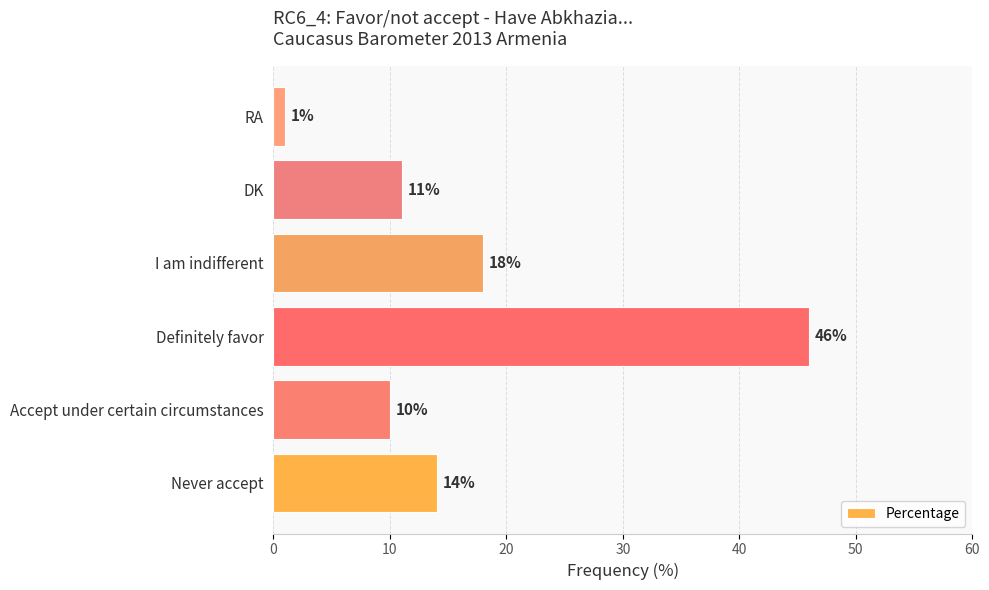

What is the difference between the maximum and minimum values?

45